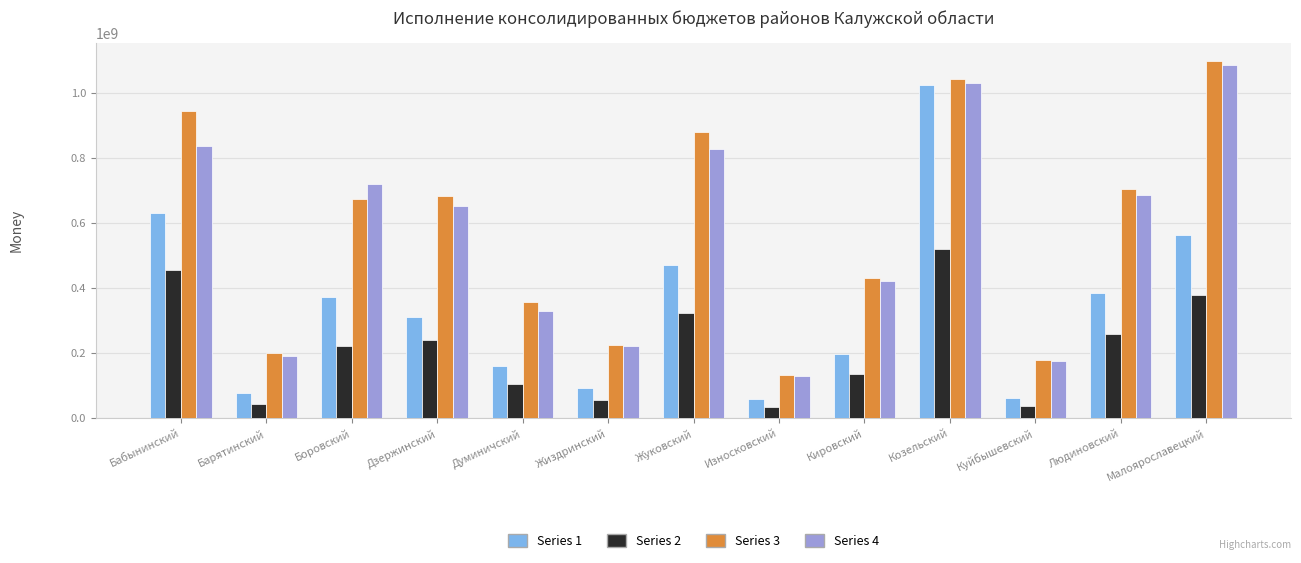

What is the label of the 12th bar from the left?

Людиновский